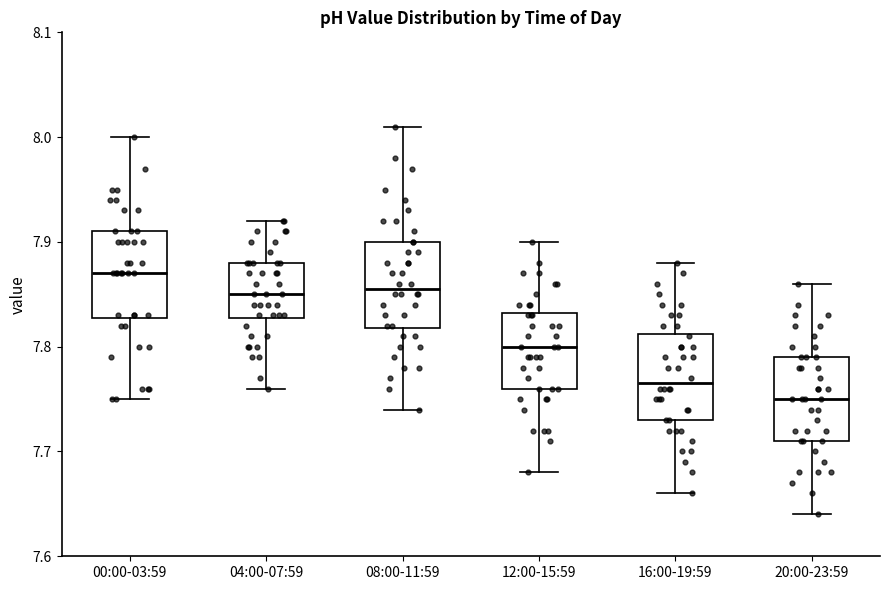

Reading left to right, read every box against the y-axis: the position of its median line, the range the box covers, and the ends of its whiskers. The values are not printed on the chart, so give them approximately, as read against the axis.

00:00-03:59: median 7.87, box 7.83 to 7.91, whiskers 7.75 to 8.00
04:00-07:59: median 7.85, box 7.83 to 7.88, whiskers 7.76 to 7.92
08:00-11:59: median 7.86, box 7.82 to 7.90, whiskers 7.74 to 8.01
12:00-15:59: median 7.80, box 7.76 to 7.83, whiskers 7.68 to 7.90
16:00-19:59: median 7.77, box 7.73 to 7.81, whiskers 7.66 to 7.88
20:00-23:59: median 7.75, box 7.71 to 7.79, whiskers 7.64 to 7.86